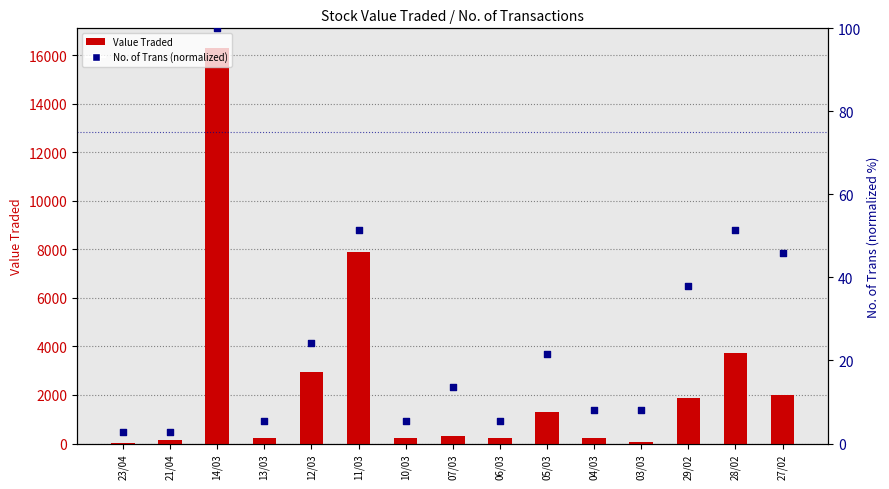

Is the value of Value Traded at 21/04 greater than the value of No. of Trans (percentile) at 14/03?

Yes